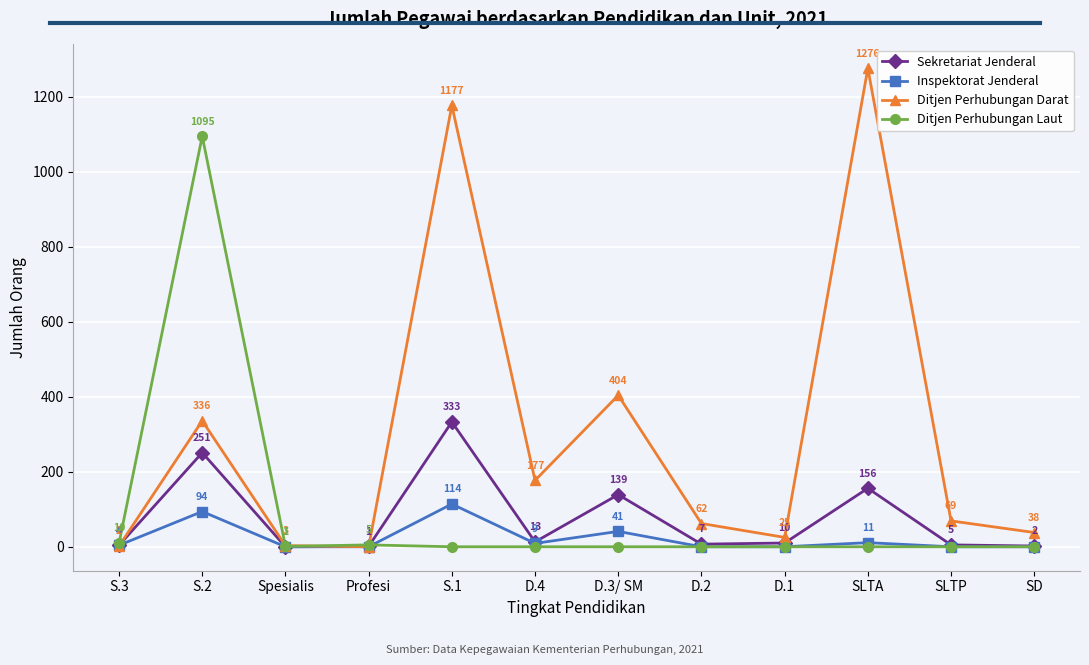

Is the value of Ditjen Perhubungan Darat at S.1 greater than the value of Ditjen Perhubungan Laut at SD?

Yes